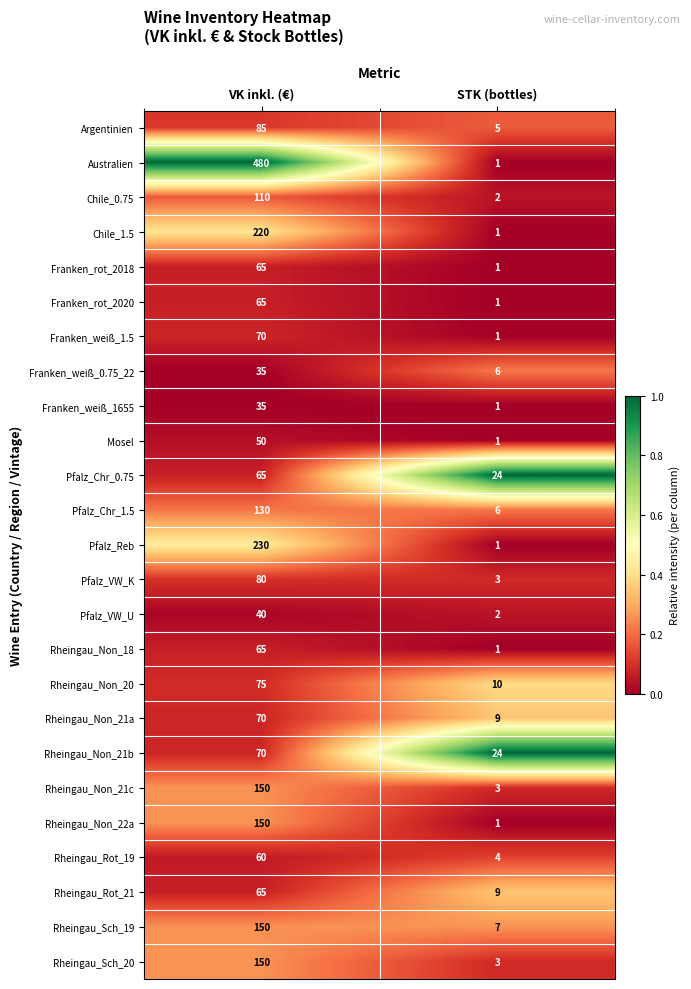

What is the maximum value shown in the chart?

480